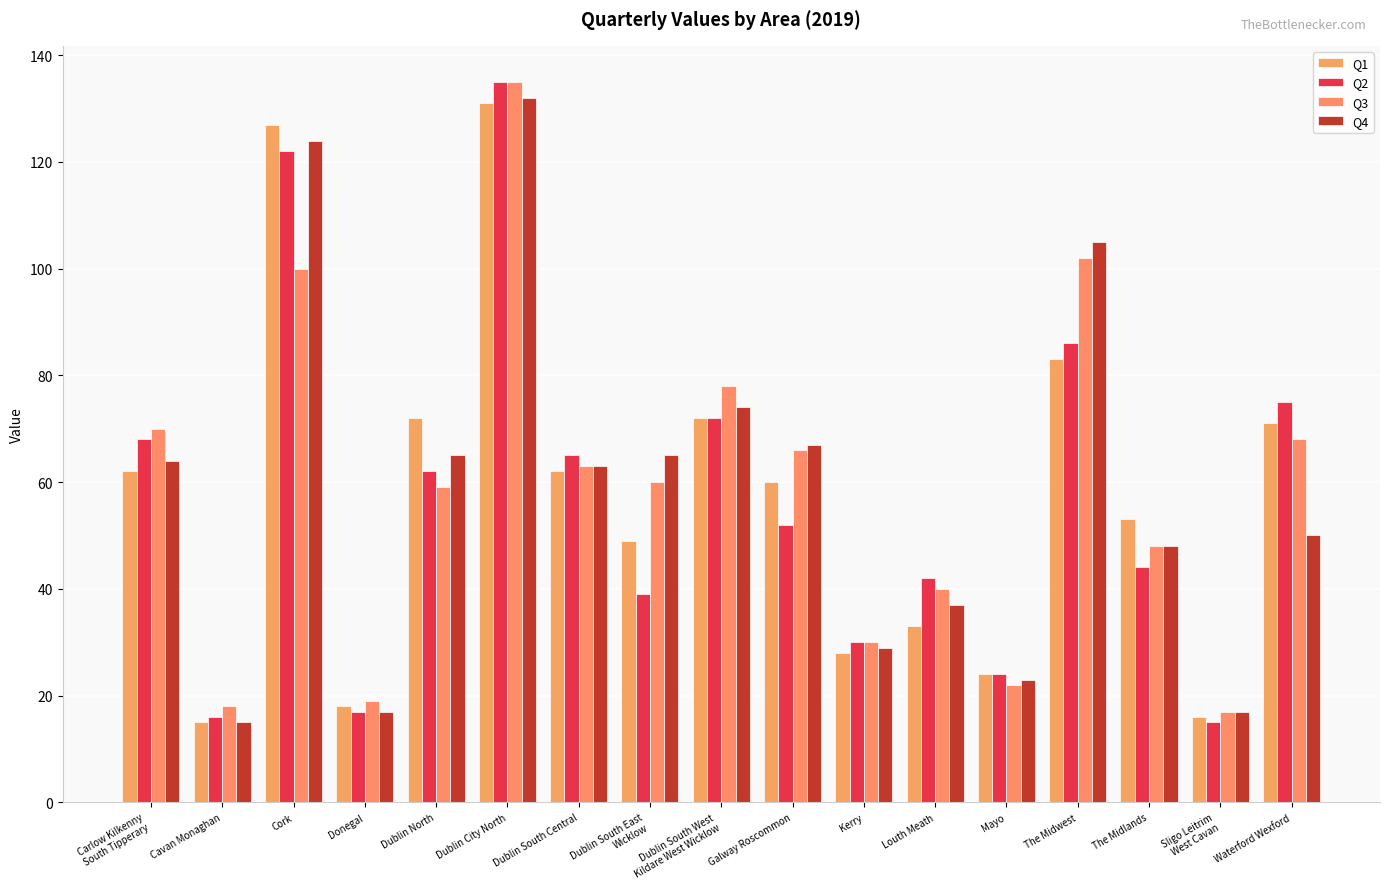

Reading left to right, transcribe all the data shown in this chart.

Q1: Carlow Kilkenny
South Tipperary=62	Cavan Monaghan=15	Cork=127	Donegal=18	Dublin North=72	Dublin City North=131	Dublin South Central=62	Dublin South East
Wicklow=49	Dublin South West
Kildare West Wicklow=72	Galway Roscommon=60	Kerry=28	Louth Meath=33	Mayo=24	The Midwest=83	The Midlands=53	Sligo Leitrim
West Cavan=16	Waterford Wexford=71
Q2: Carlow Kilkenny
South Tipperary=68	Cavan Monaghan=16	Cork=122	Donegal=17	Dublin North=62	Dublin City North=135	Dublin South Central=65	Dublin South East
Wicklow=39	Dublin South West
Kildare West Wicklow=72	Galway Roscommon=52	Kerry=30	Louth Meath=42	Mayo=24	The Midwest=86	The Midlands=44	Sligo Leitrim
West Cavan=15	Waterford Wexford=75
Q3: Carlow Kilkenny
South Tipperary=70	Cavan Monaghan=18	Cork=100	Donegal=19	Dublin North=59	Dublin City North=135	Dublin South Central=63	Dublin South East
Wicklow=60	Dublin South West
Kildare West Wicklow=78	Galway Roscommon=66	Kerry=30	Louth Meath=40	Mayo=22	The Midwest=102	The Midlands=48	Sligo Leitrim
West Cavan=17	Waterford Wexford=68
Q4: Carlow Kilkenny
South Tipperary=64	Cavan Monaghan=15	Cork=124	Donegal=17	Dublin North=65	Dublin City North=132	Dublin South Central=63	Dublin South East
Wicklow=65	Dublin South West
Kildare West Wicklow=74	Galway Roscommon=67	Kerry=29	Louth Meath=37	Mayo=23	The Midwest=105	The Midlands=48	Sligo Leitrim
West Cavan=17	Waterford Wexford=50